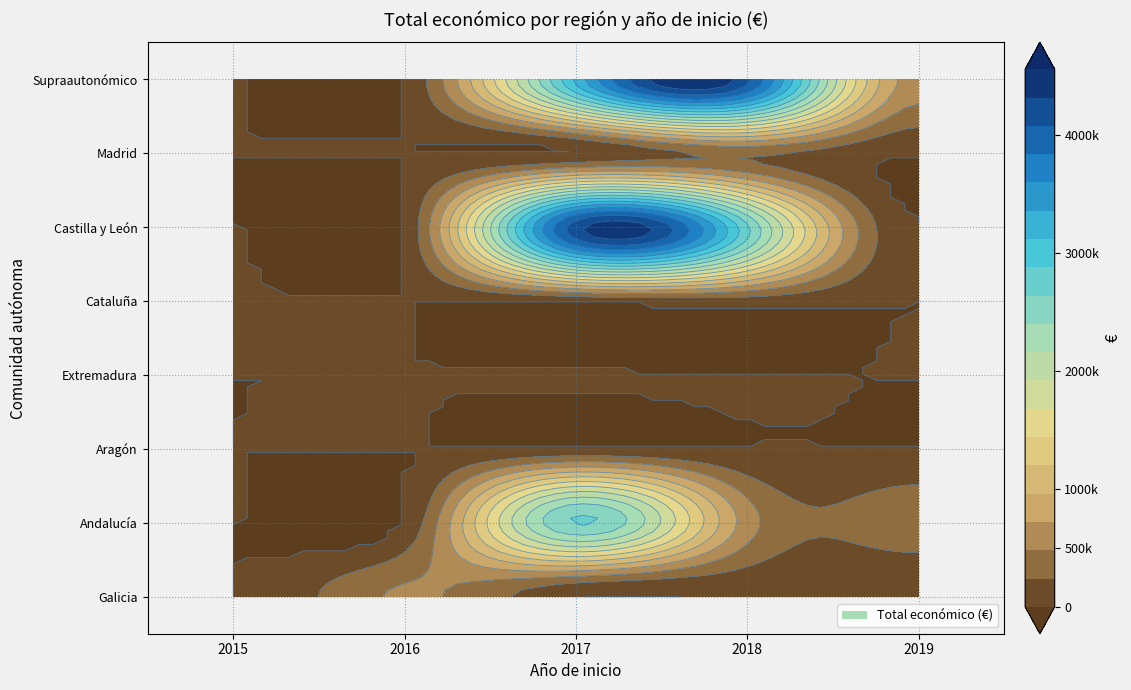

What is the difference between the highest and lowest values at 2017?

4222425